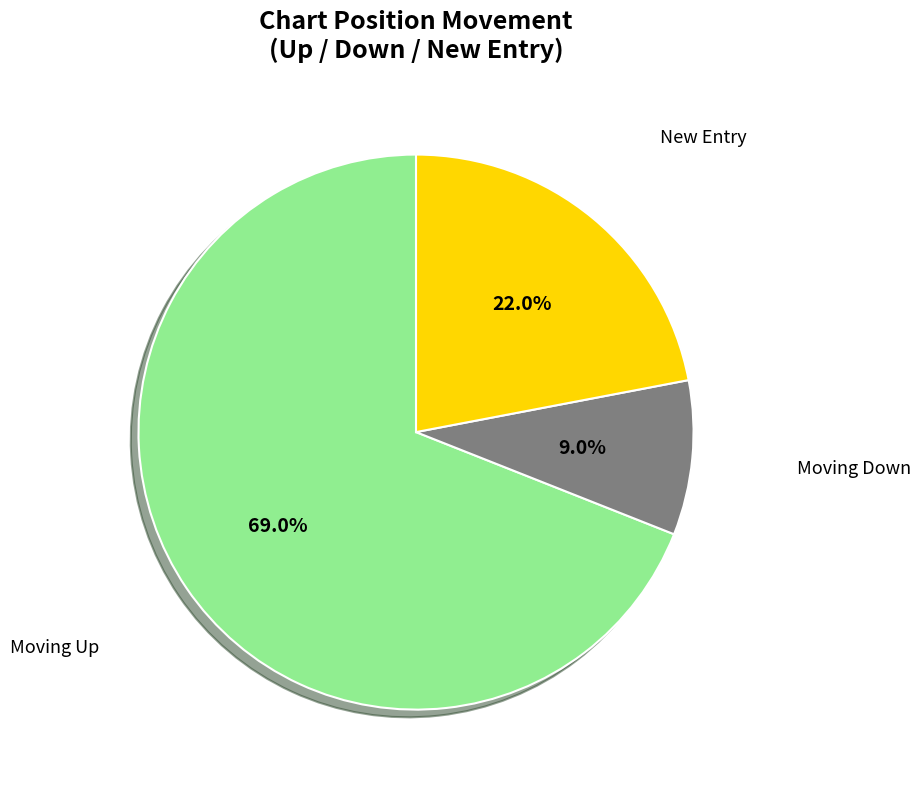

Is there a majority slice in this chart?

Yes